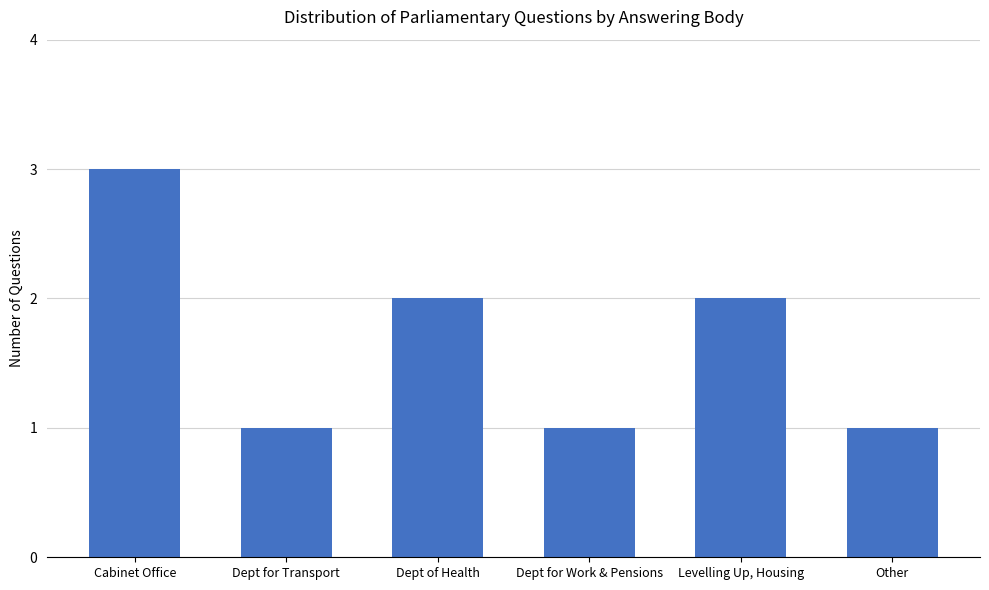

What is the sum of all values?

10